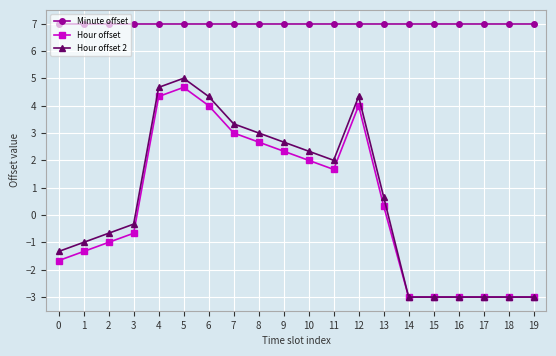

Reading left to right, what are all the values shown in this chart?

Minute offset: 0=7.0	1=7.0	2=7.0	3=7.0	4=7.0	5=7.0	6=7.0	7=7.0	8=7.0	9=7.0	10=7.0	11=7.0	12=7.0	13=7.0	14=7.0	15=7.0	16=7.0	17=7.0	18=7.0	19=7.0
Hour offset: 0=-1.7	1=-1.3	2=-1.0	3=-0.7	4=4.3	5=4.7	6=4.0	7=3.0	8=2.7	9=2.3	10=2.0	11=1.7	12=4.0	13=0.3	14=-3.0	15=-3.0	16=-3.0	17=-3.0	18=-3.0	19=-3.0
Hour offset 2: 0=-1.3	1=-1.0	2=-0.7	3=-0.3	4=4.7	5=5.0	6=4.3	7=3.3	8=3.0	9=2.7	10=2.3	11=2.0	12=4.3	13=0.7	14=-3.0	15=-3.0	16=-3.0	17=-3.0	18=-3.0	19=-3.0